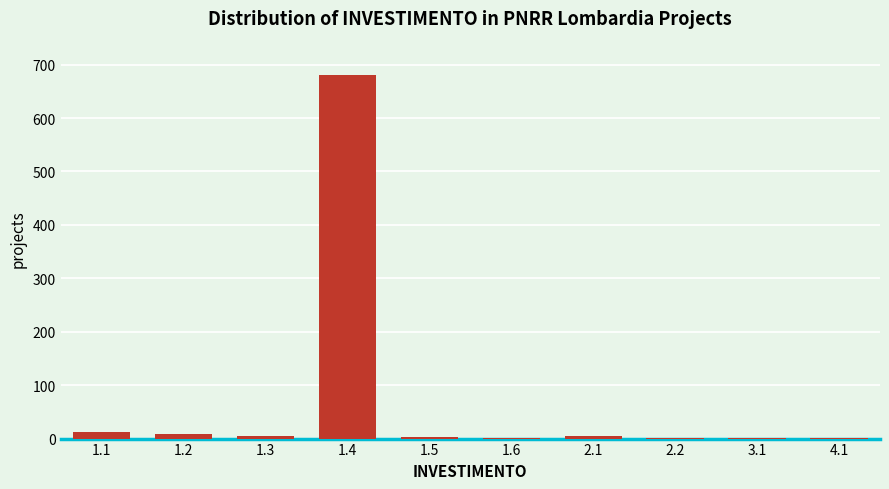

Is it true that the value at 1.4 is 1134?

False